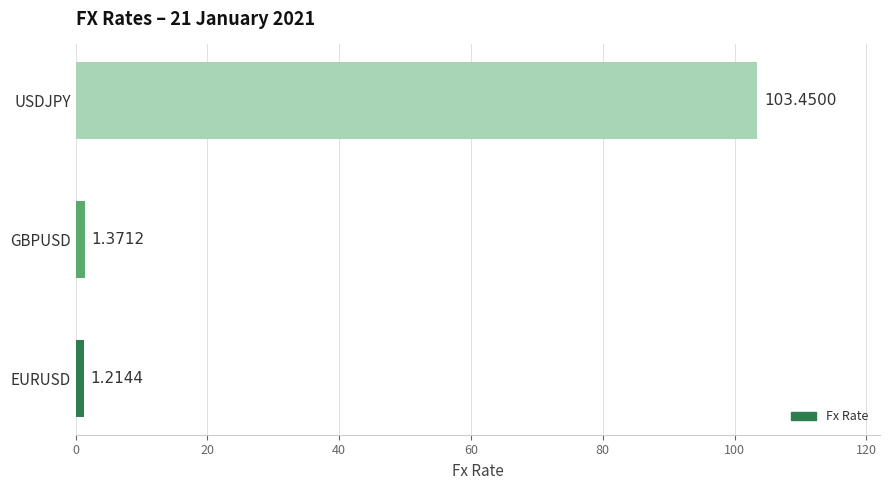

Which label corresponds to the smallest value in the chart?

EURUSD